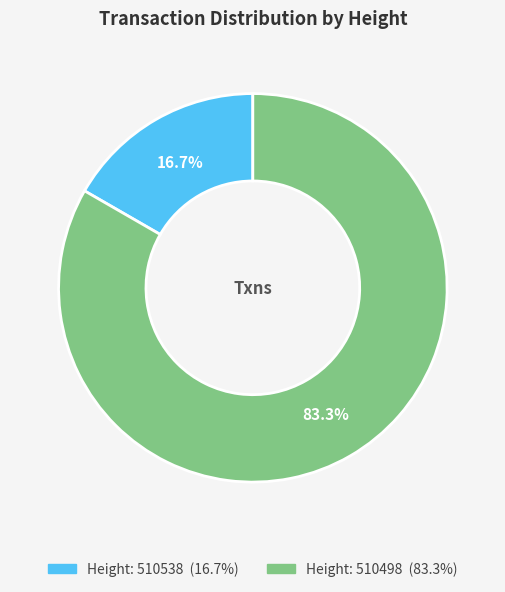

Is there a majority slice in this chart?

Yes